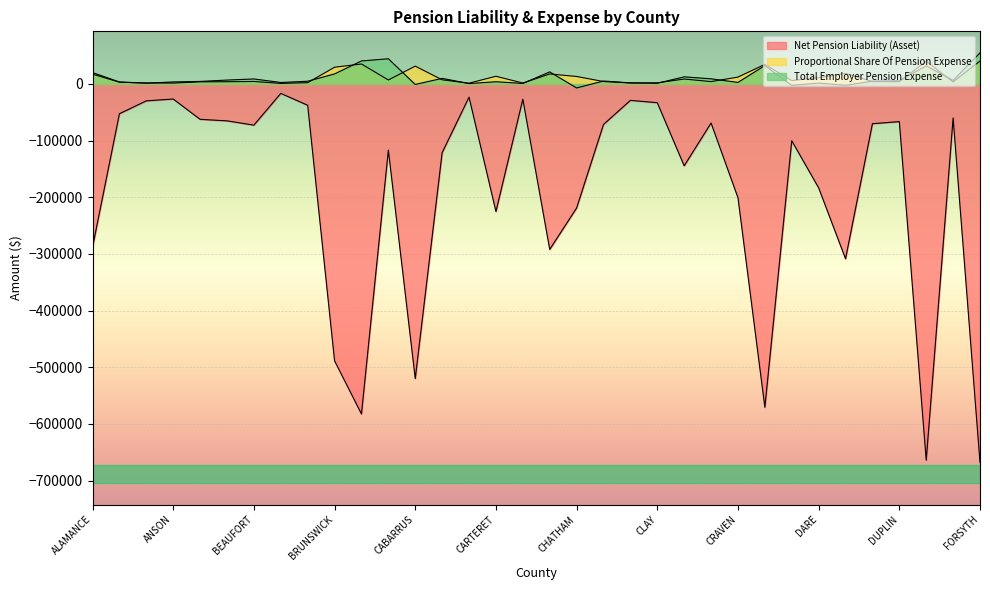

What is the value of the Net Pension Liability (Asset) point at the 31st from the left?

-66439